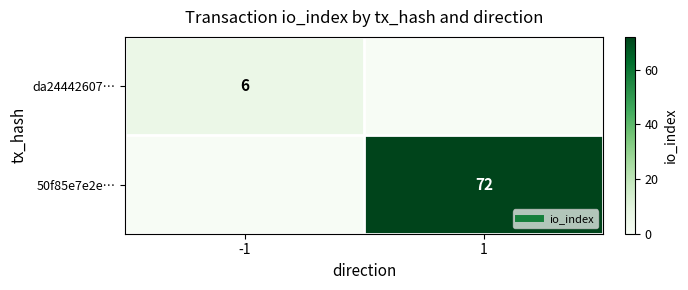

Where is da24442607… nearest to the value 3?

-1